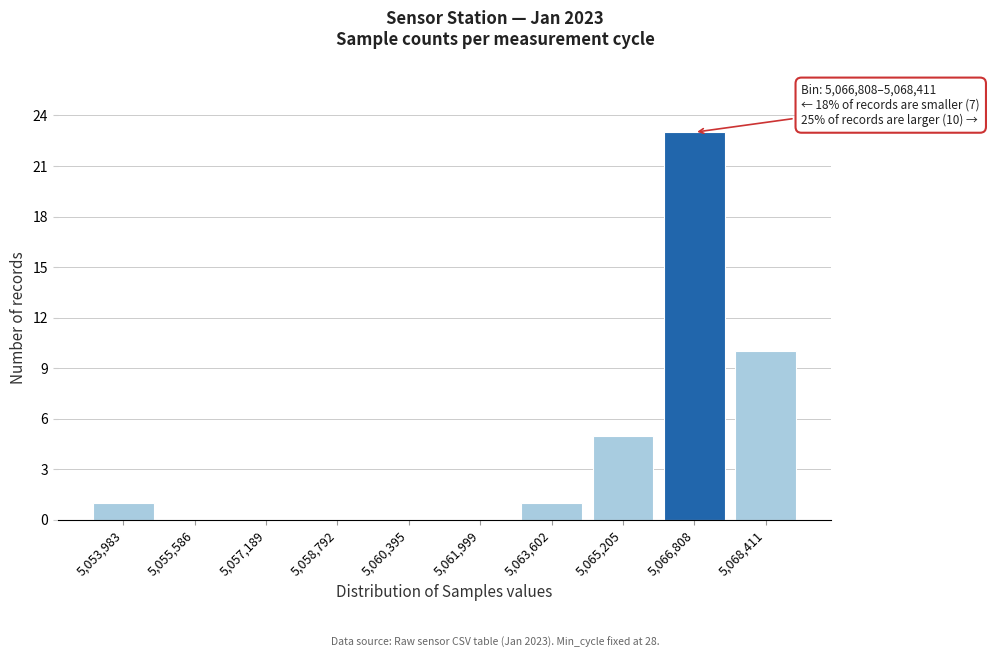

Reading left to right, what are all the values shown in this chart?

5,053,983=1	5,055,586=0	5,057,189=0	5,058,792=0	5,060,395=0	5,061,999=0	5,063,602=1	5,065,205=5	5,066,808=23	5,068,411=10